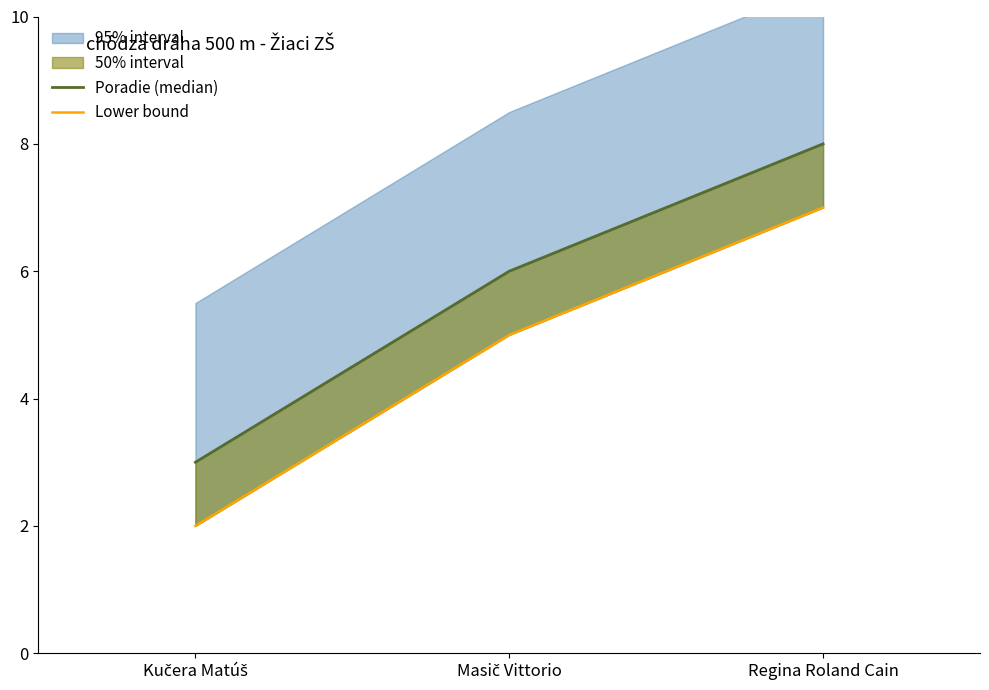

Rank the categories by Lower bound value from highest to lowest.

Regina Roland Cain, Masič Vittorio, Kučera Matúš